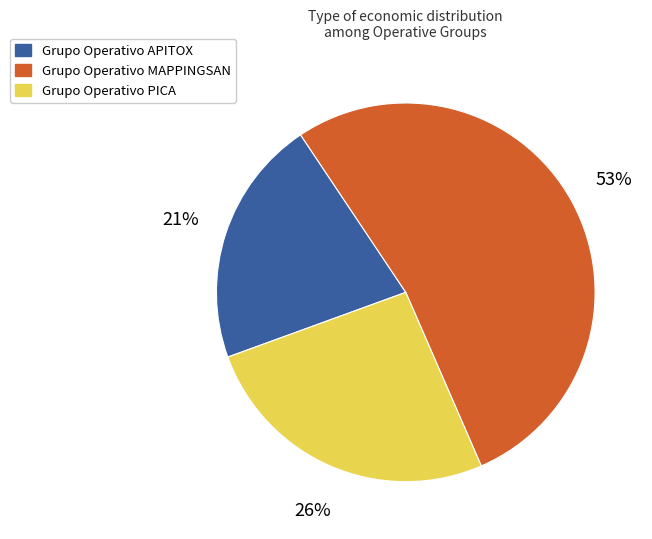

Between Grupo Operativo PICA and Grupo Operativo MAPPINGSAN, which is larger?

Grupo Operativo MAPPINGSAN